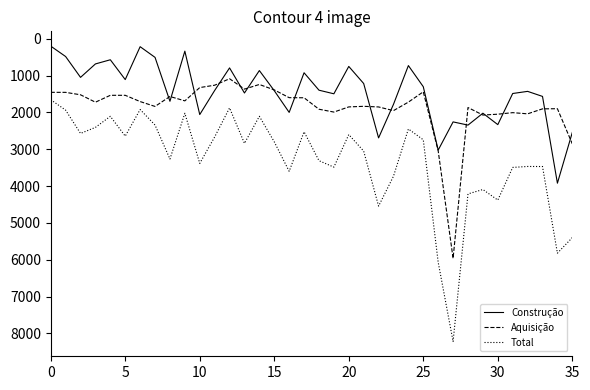

What is the minimum value for Construção?

200